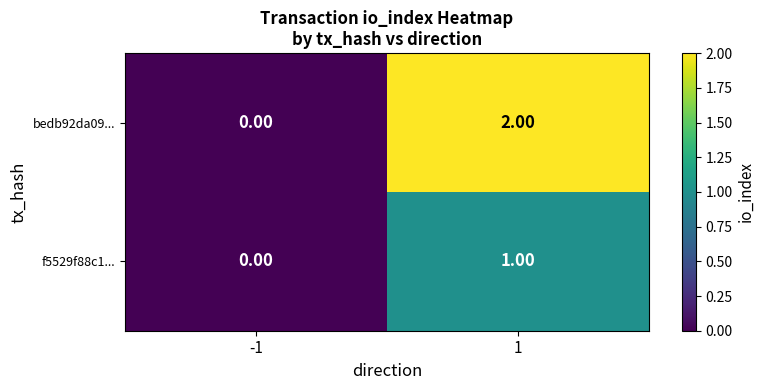

List the series in order of their overall mean, lowest first.

f5529f88c1..., bedb92da09...